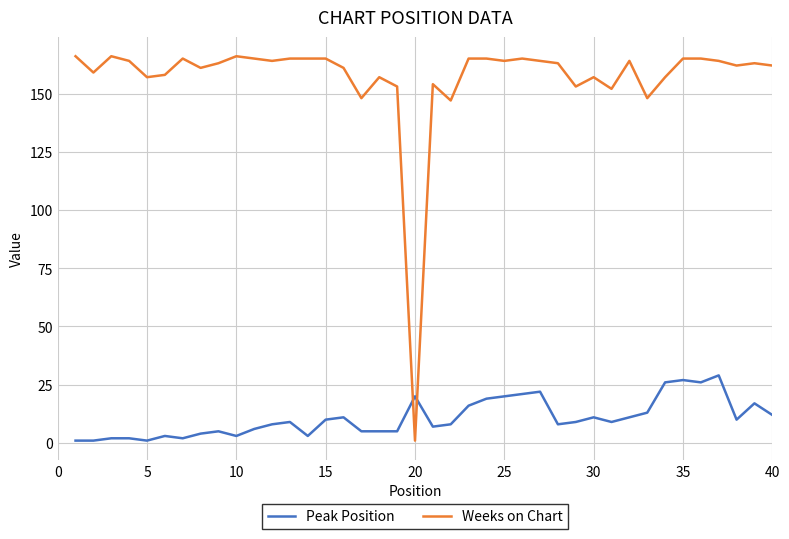

Rank the series by their average value, from lowest to highest.

Peak Position, Weeks on Chart